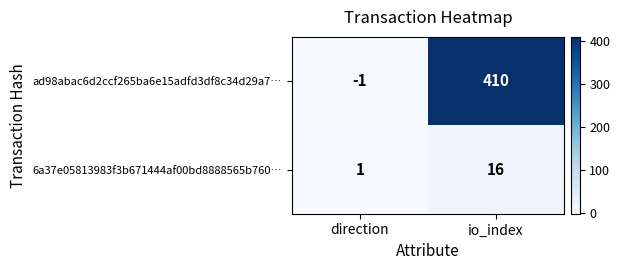

How many categories are shown in the chart?

2